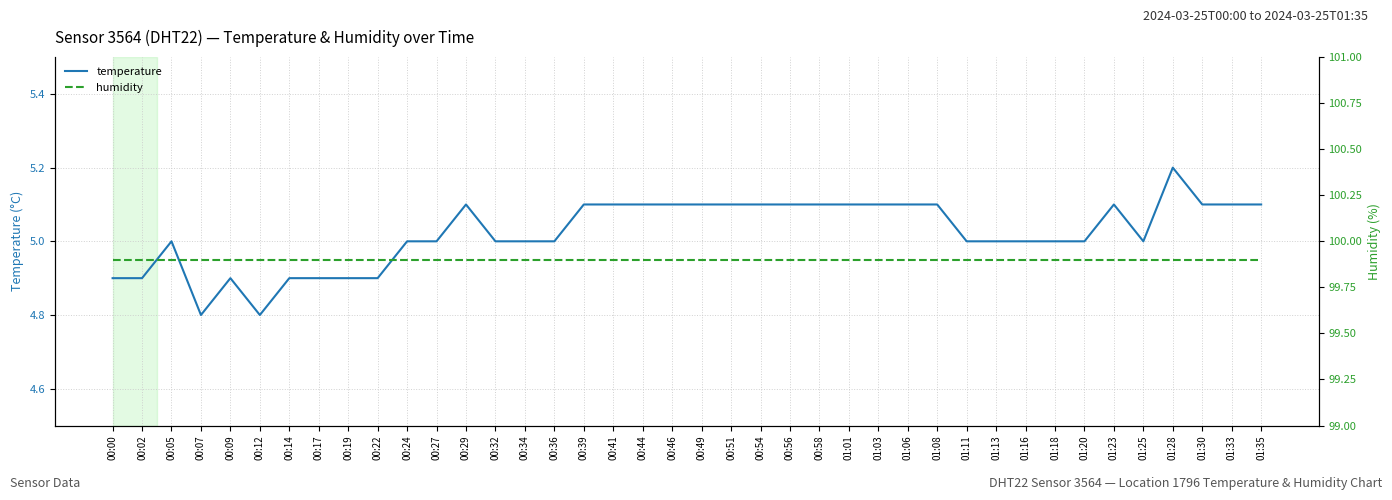

Between 01:20 and 01:25, which series saw the biggest shift?

temperature